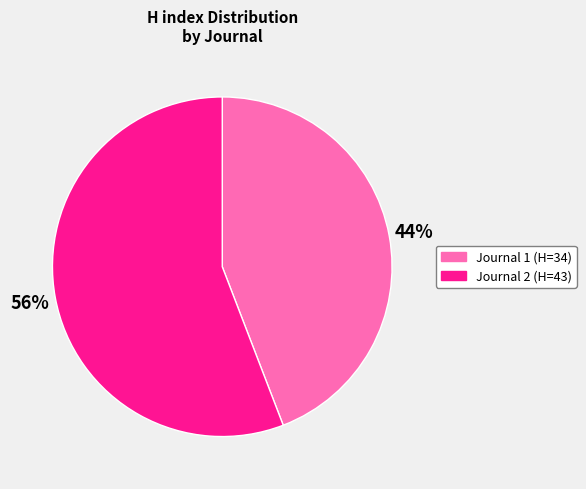

Combined, do Journal 1 (H=34) and Journal 2 (H=43) account for over 50%?

Yes